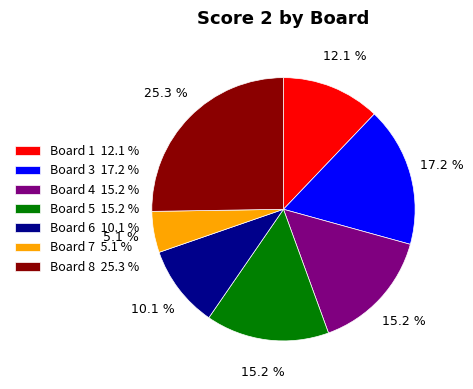

Approximately how many times larger is the value at Board 6 10.1 % compared to Board 4 15.2 %?

0.7